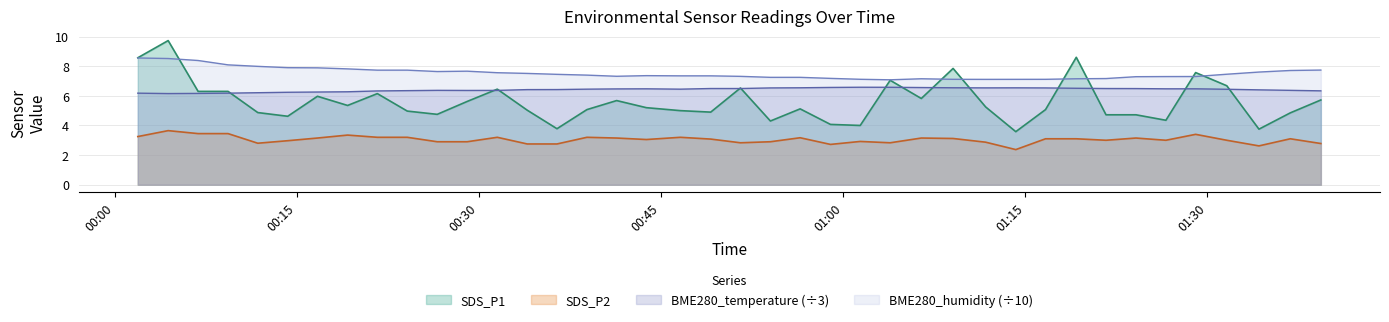

In SDS_P2, how many points are higher than both neighbors (excluding endpoints)?

11